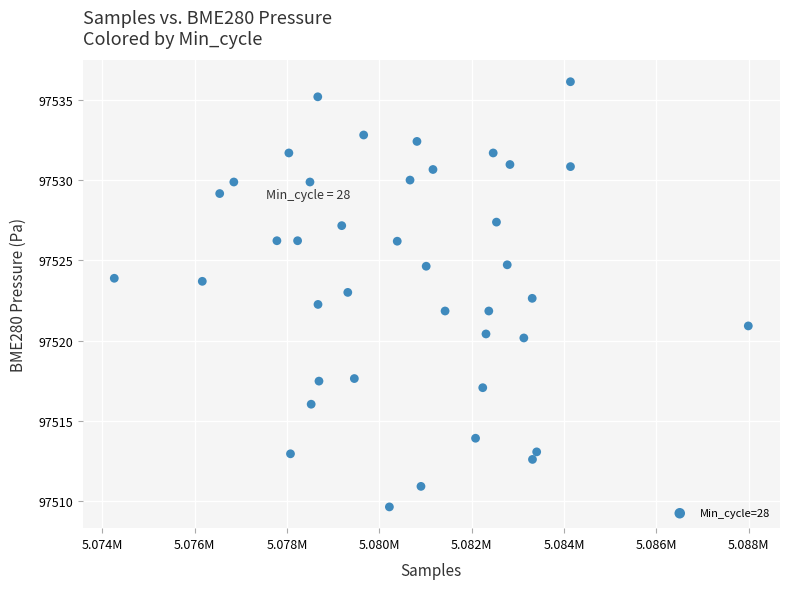

What is the range of X values (max minus min)?

13731.0